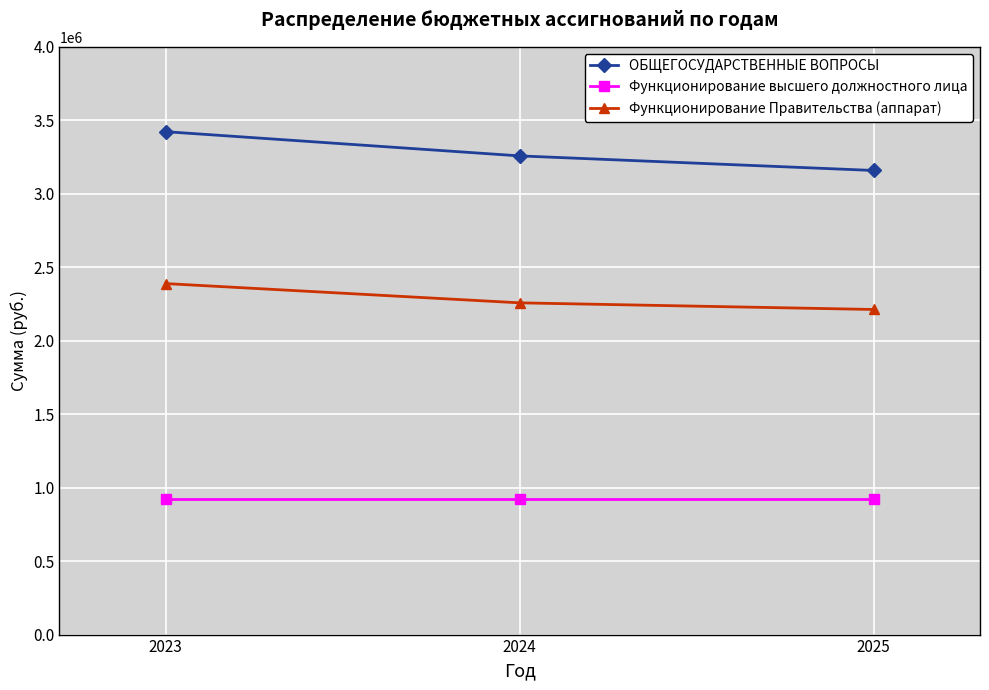

What is the value of the ОБЩЕГОСУДАРСТВЕННЫЕ ВОПРОСЫ point at the 1st from the left?

3422553.3